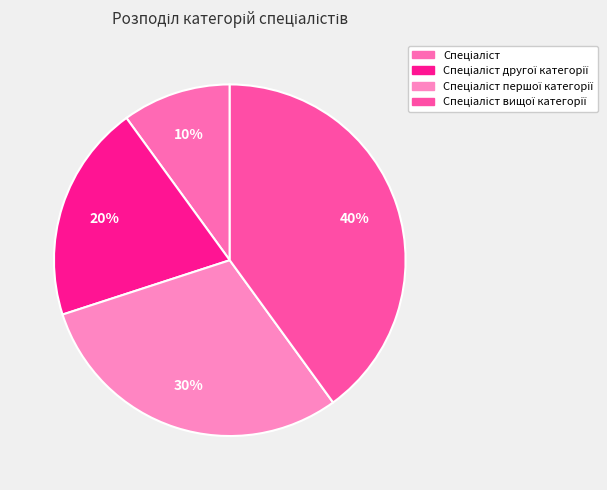

How many slices are in this pie chart?

4